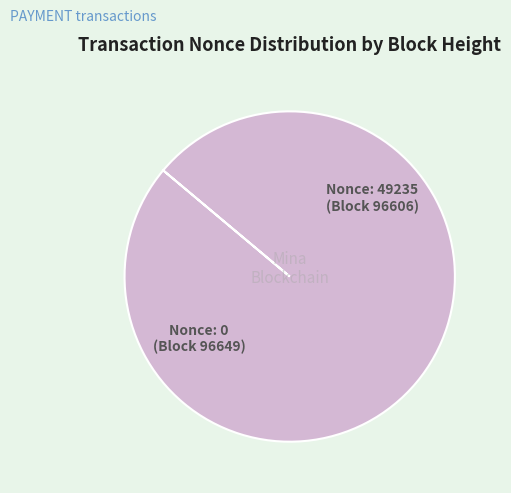

Is there a majority slice in this chart?

Yes